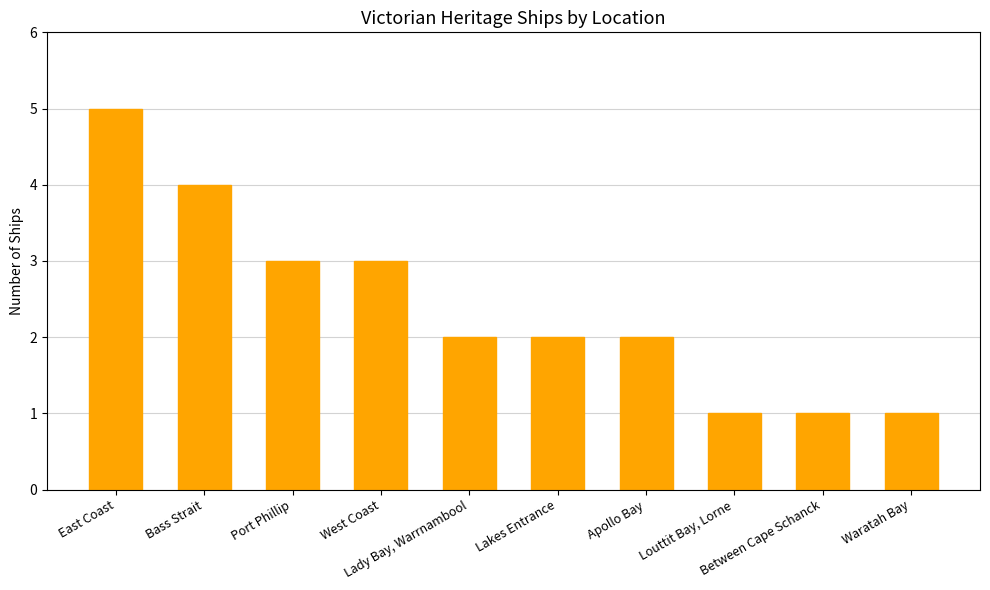

What value does the data have at Bass Strait?

4